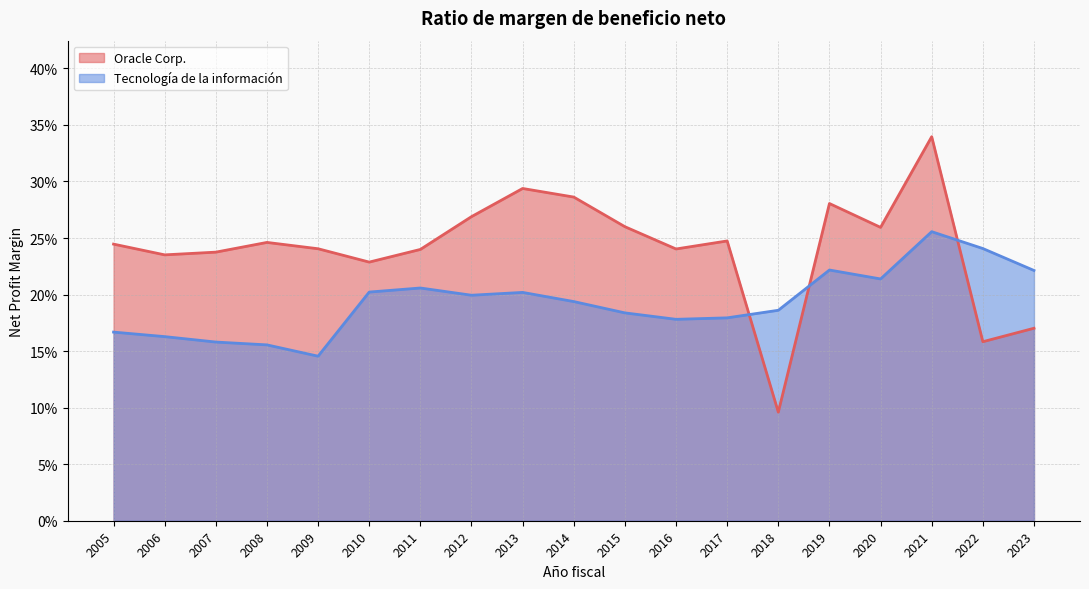

True or false: Tecnología de la información and Oracle Corp. intersect in this chart.

True